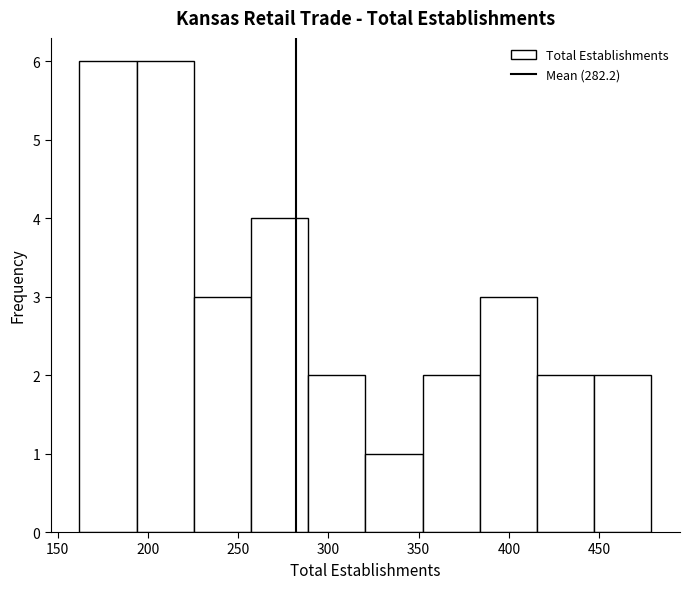

Reading left to right, list every bar in this chart as the range it spans on the x-axis followed by its height. Neither the bar edges nor the heights are printed on the chart, so give them approximately, as read against the axes.

160 to 195: 6
195 to 225: 6
225 to 255: 3
255 to 290: 4
290 to 320: 2
320 to 350: 1
350 to 385: 2
385 to 415: 3
415 to 445: 2
445 to 480: 2